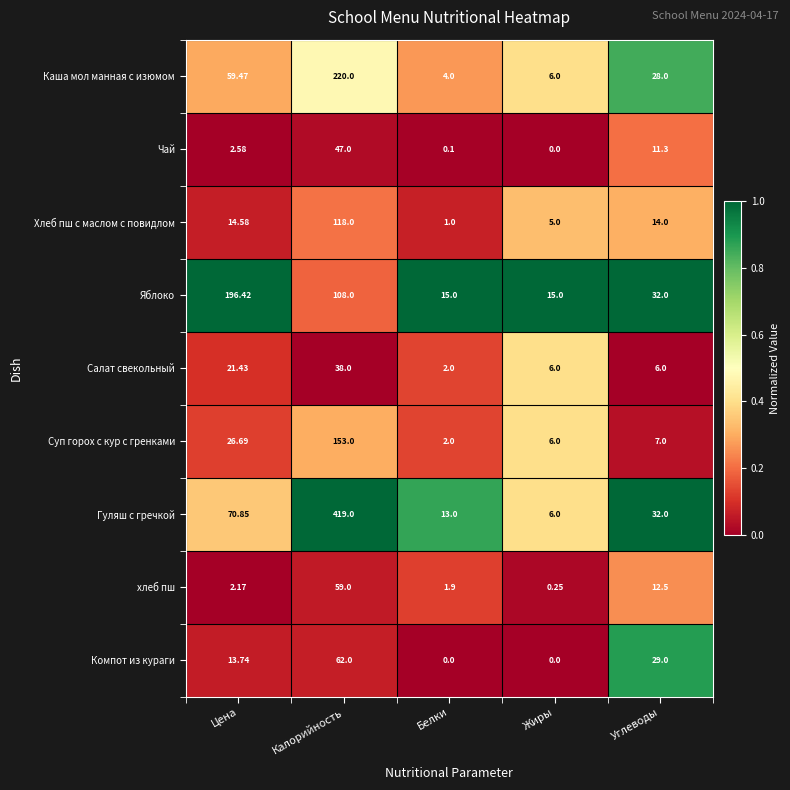

Which series has the largest range (max minus min)?

Гуляш с гречкой